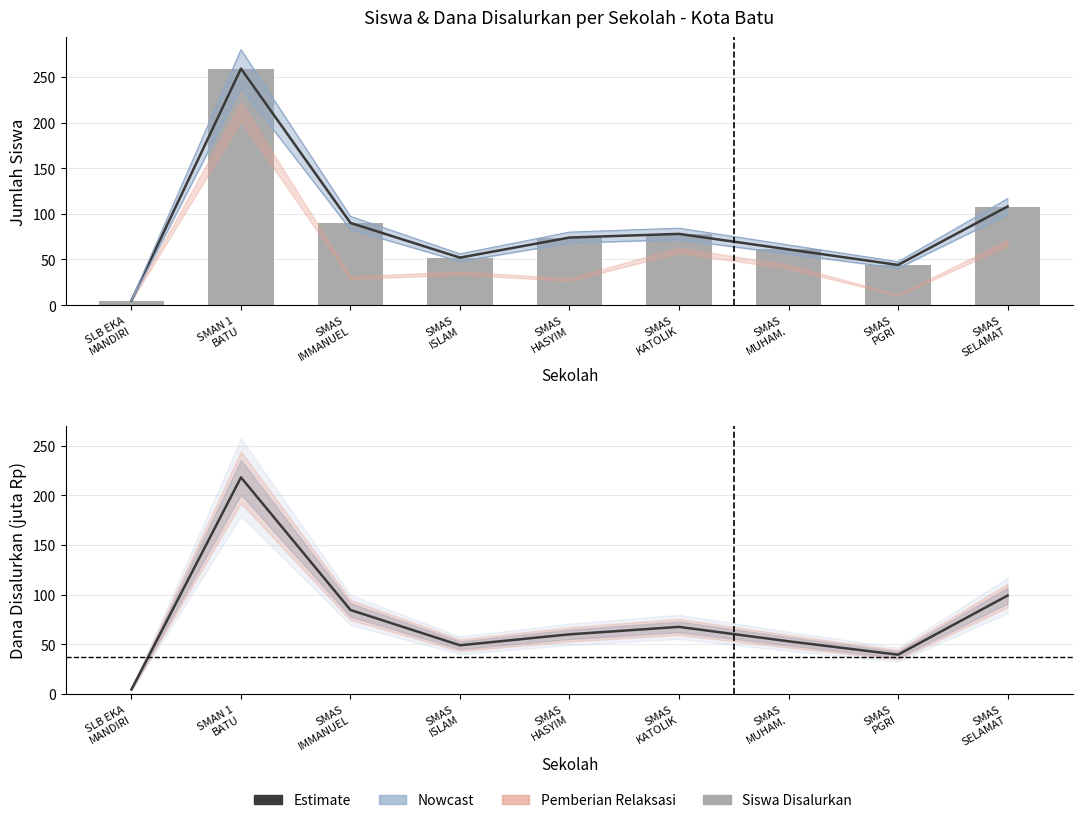

Reading right to left, list all the values displayed in this chart.

Estimate: SMAS
SELAMAT=108.0	SMAS
PGRI=44.0	SMAS
MUHAM.=61.0	SMAS
KATOLIK=78.0	SMAS
HASYIM=74.0	SMAS
ISLAM=52.0	SMAS
IMMANUEL=90.0	SMAN 1
BATU=259.0	SLB EKA
MANDIRI=5.0
Siswa Disalurkan: SMAS
SELAMAT=108.0	SMAS
PGRI=44.0	SMAS
MUHAM.=61.0	SMAS
KATOLIK=78.0	SMAS
HASYIM=74.0	SMAS
ISLAM=52.0	SMAS
IMMANUEL=90.0	SMAN 1
BATU=259.0	SLB EKA
MANDIRI=5.0
Estimate (Dana): SMAS
SELAMAT=99.0	SMAS
PGRI=39.5	SMAS
MUHAM.=53.0	SMAS
KATOLIK=67.5	SMAS
HASYIM=60.0	SMAS
ISLAM=49.0	SMAS
IMMANUEL=84.5	SMAN 1
BATU=218.0	SLB EKA
MANDIRI=4.5